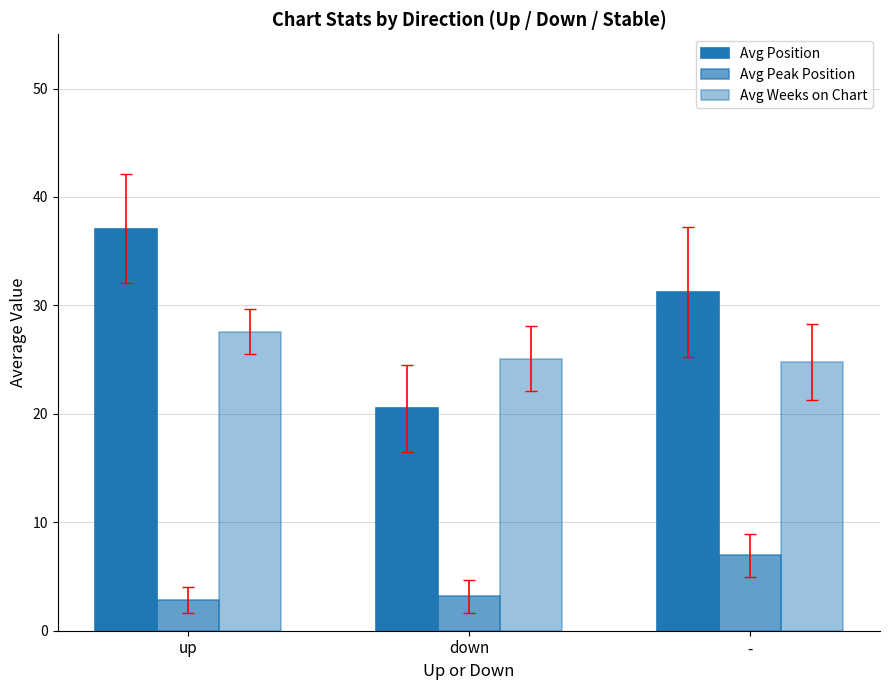

How many categories are shown in the chart?

3